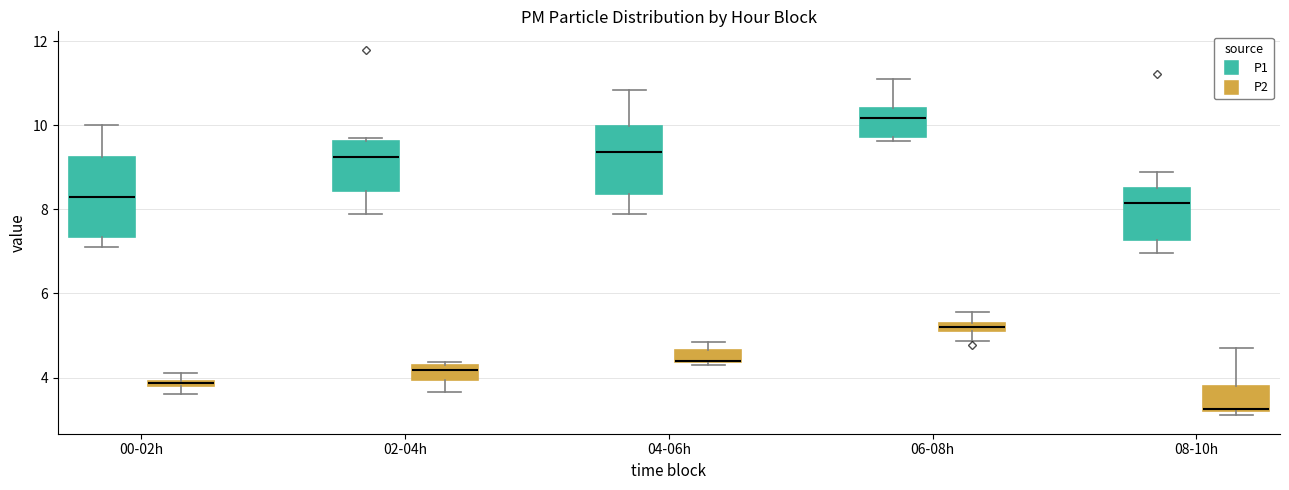

Which box is the tallest, from its lower edge to its upper edge?

00-02h (P1)